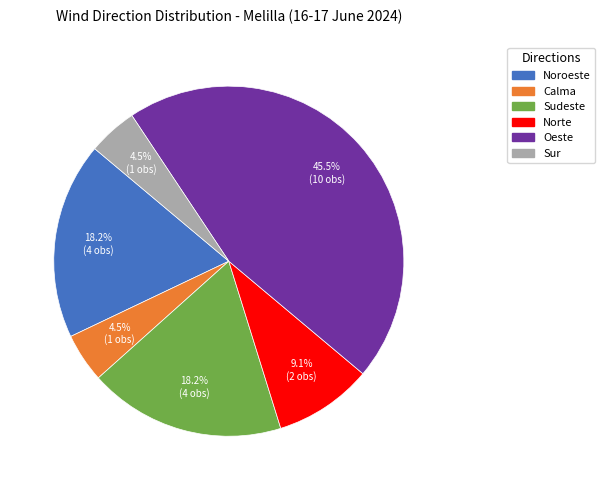

Does any single category account for the majority?

No